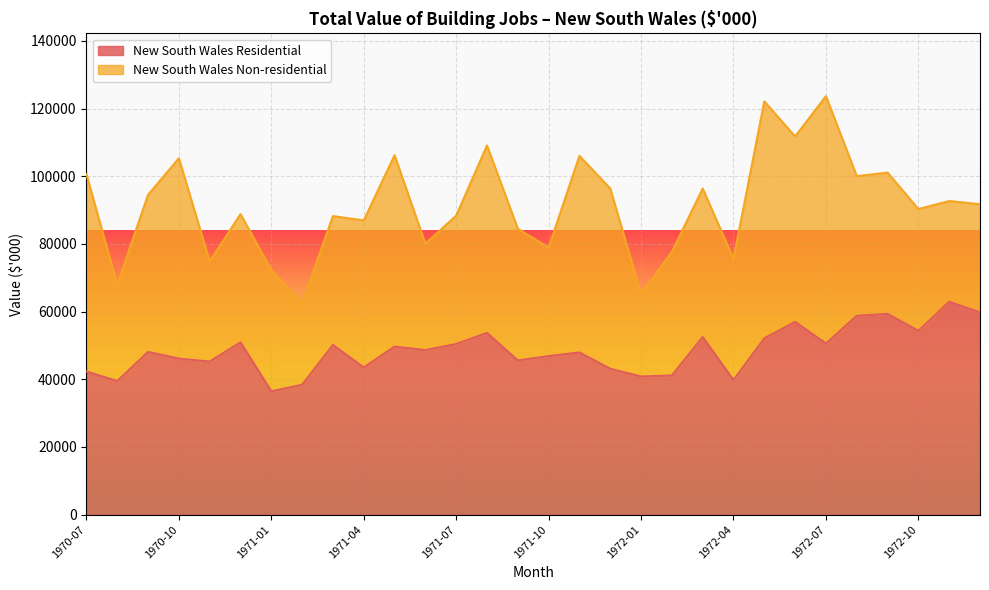

How many data points are less than 48628?

15